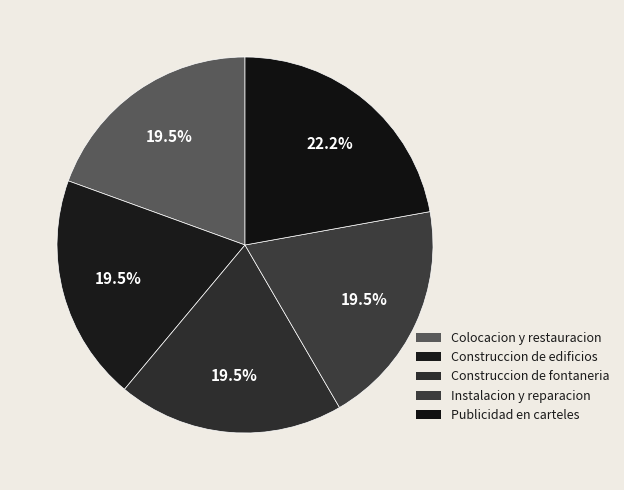

Is it true that Publicidad en carteles is 33% of the pie?

False